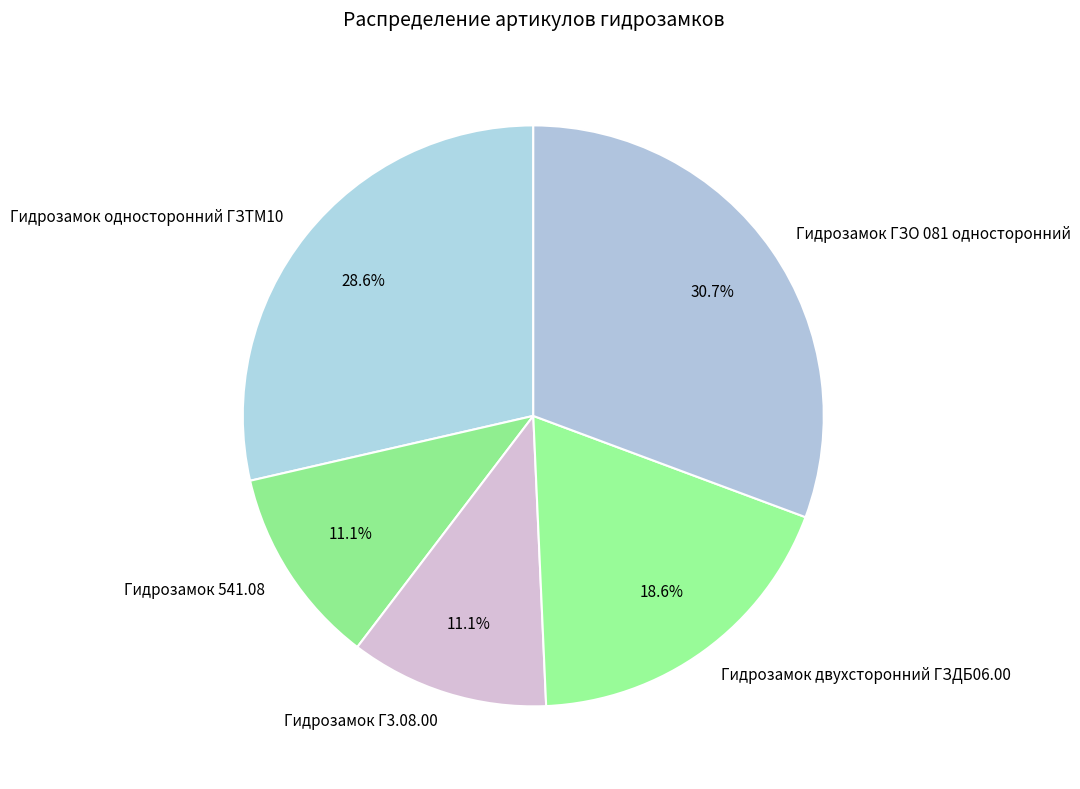

What percentage is NOT represented by Гидрозамок односторонний ГЗТМ10?

71.4%